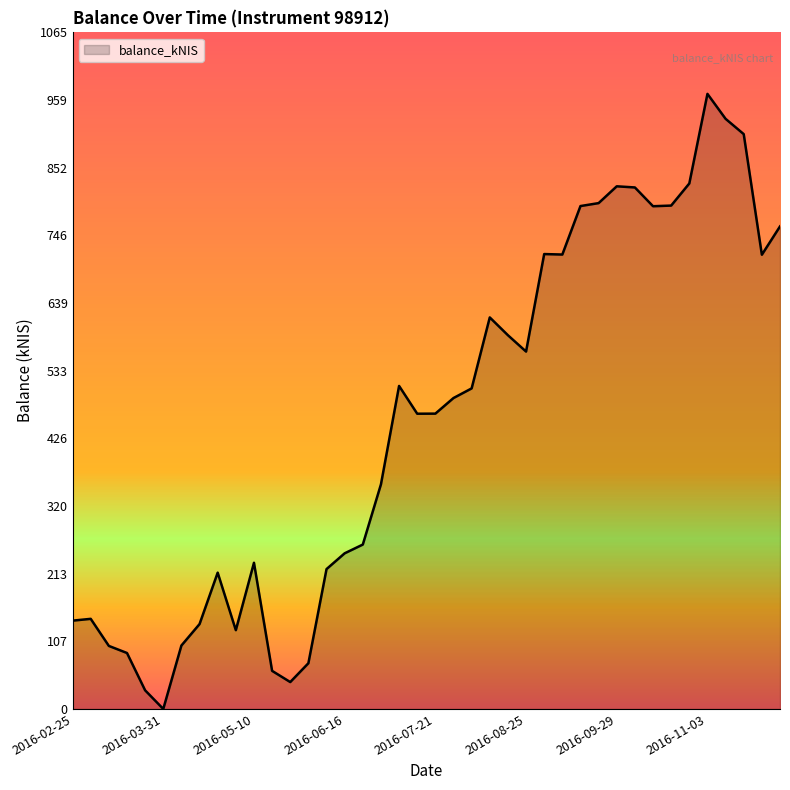

What is the greatest value displayed?

968.3